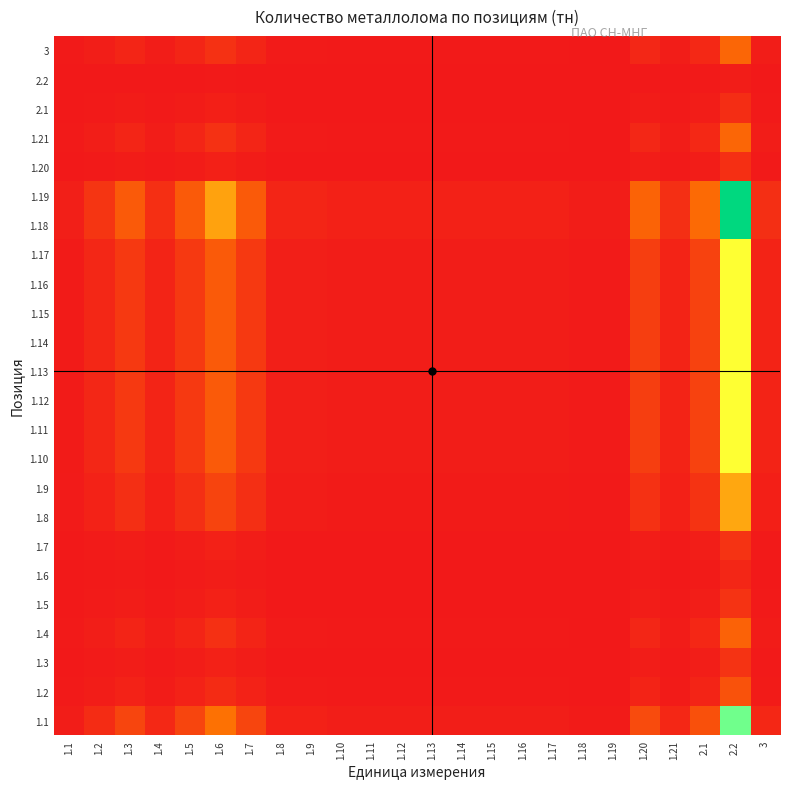

Which has a higher value, 1.8 or 1.13?

1.8